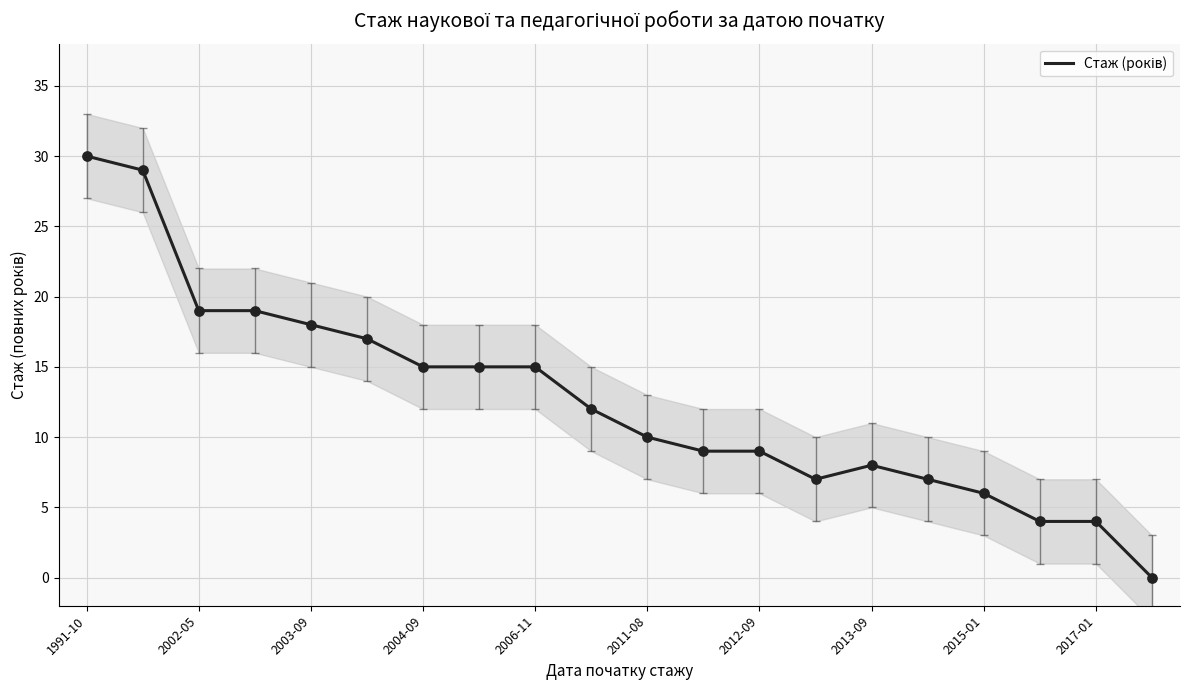

Between 1991-10 and 15, which is larger?

1991-10